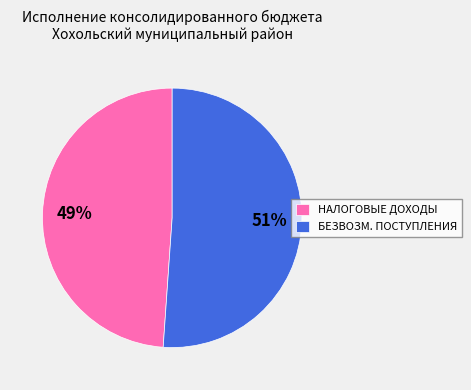

Rank the categories by value from highest to lowest.

БЕЗВОЗМ. ПОСТУПЛЕНИЯ, НАЛОГОВЫЕ ДОХОДЫ